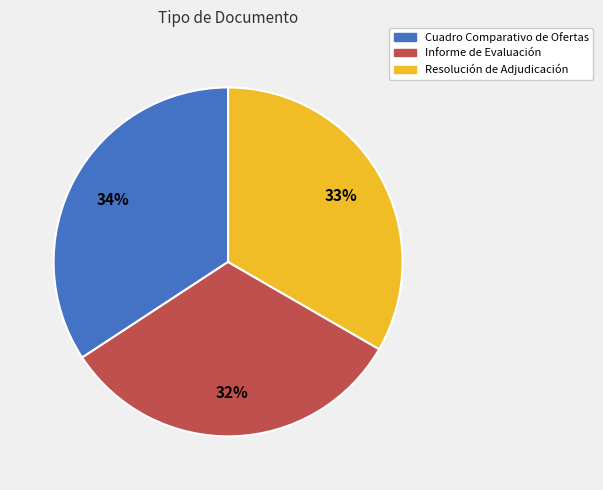

The Resolución de Adjudicación slice represents 33% of the pie. True or false?

True